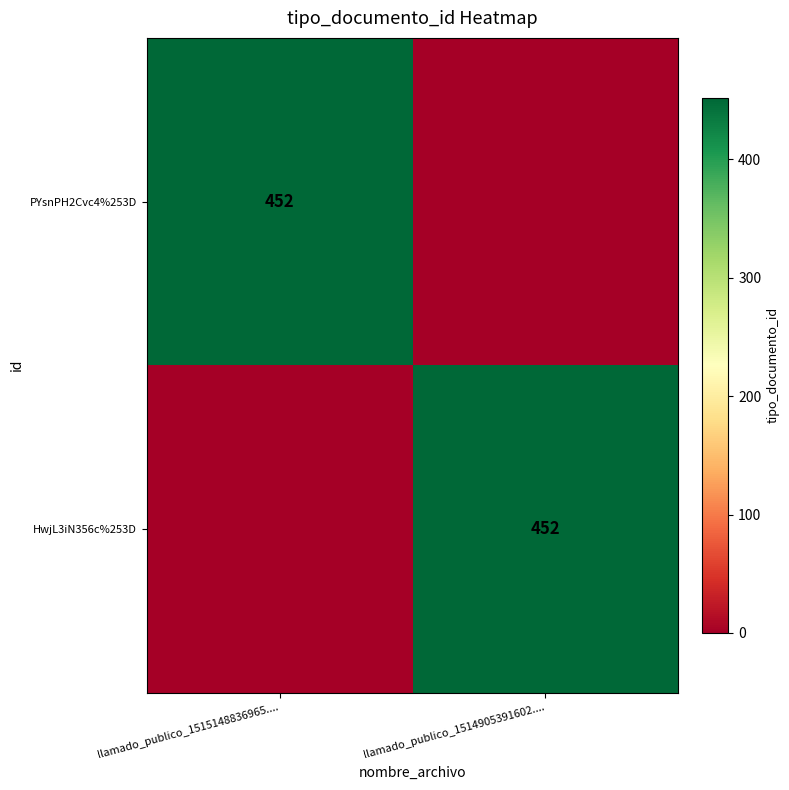

The PYsnPH2Cvc4%253D series shows 452 at llamado_publico_1515148836965..... True or false?

True